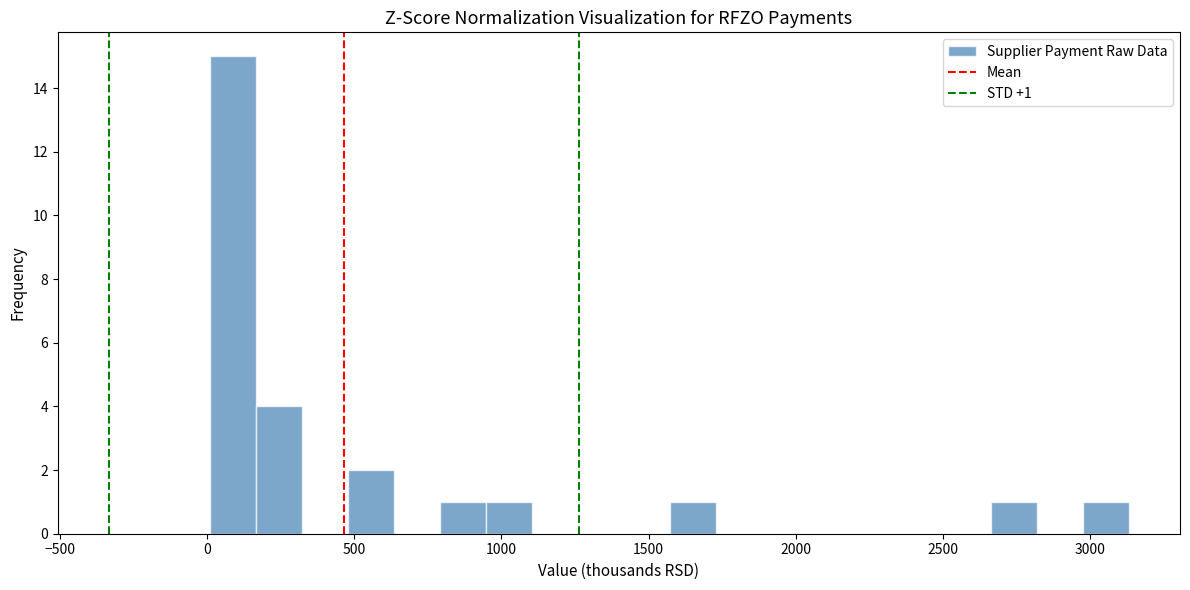

Around what value on the x-axis is the tallest bar? Give the approximate position of its centre, as read against the axis.

100